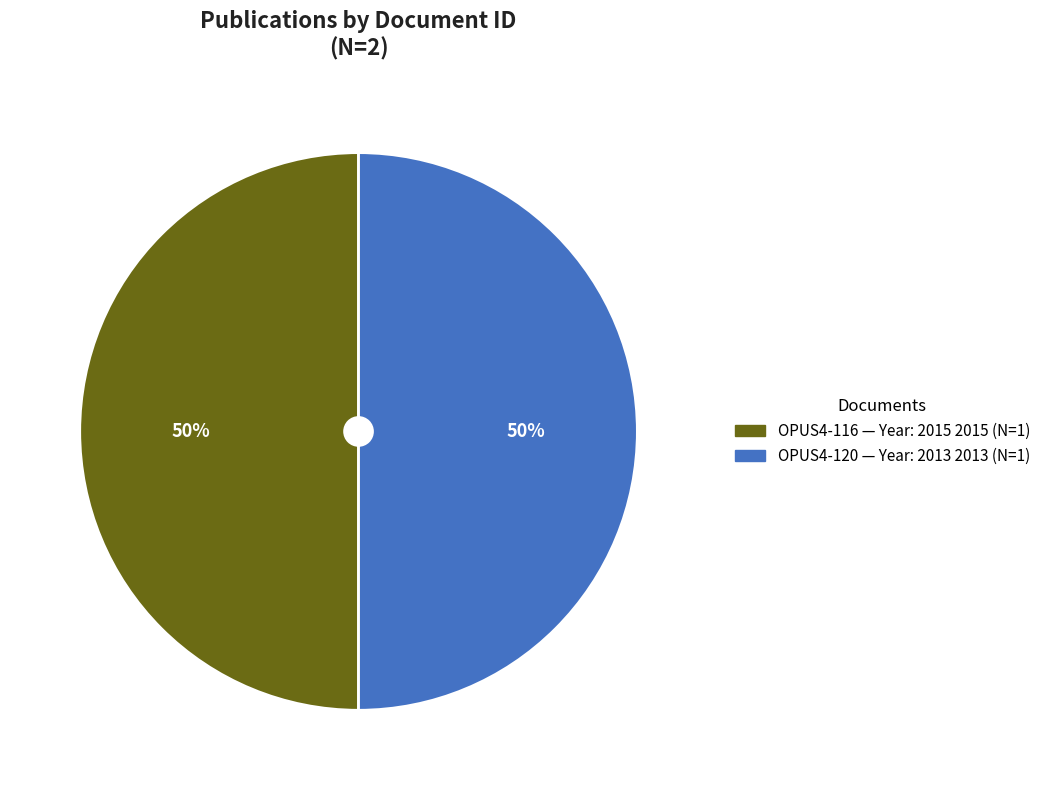

To the nearest percent, what is the average slice percentage?

50%